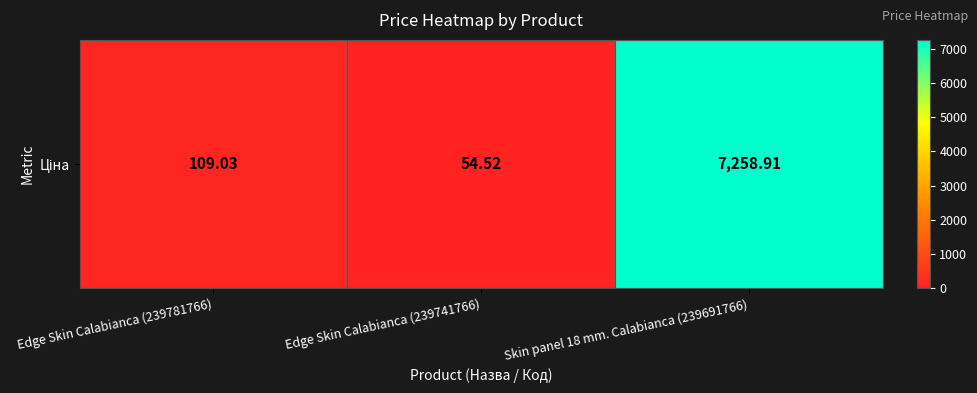

At which label does the data first exceed 109?

Edge Skin Calabianca (239781766)